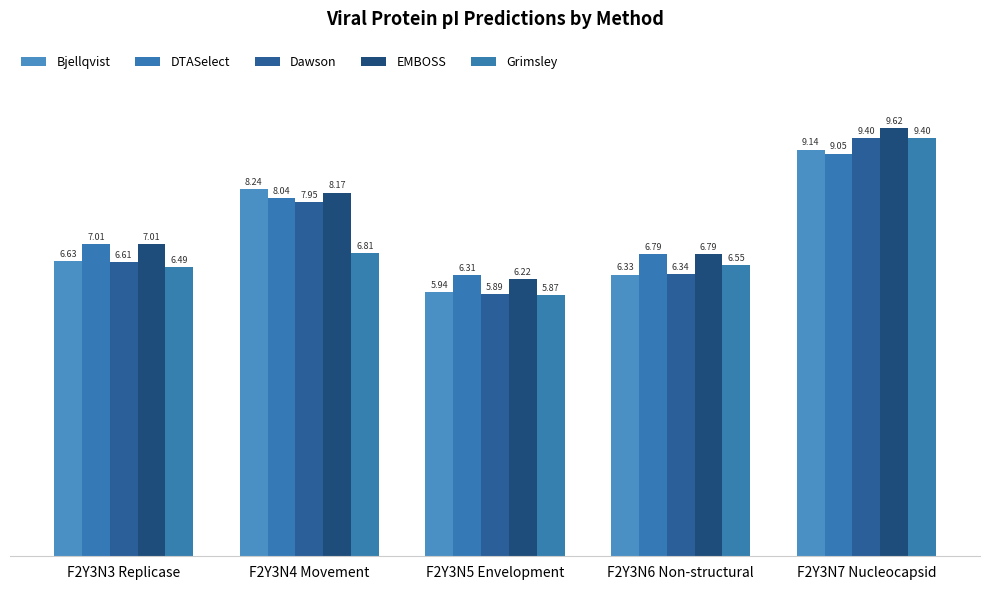

Which series has the largest total across all categories?

EMBOSS